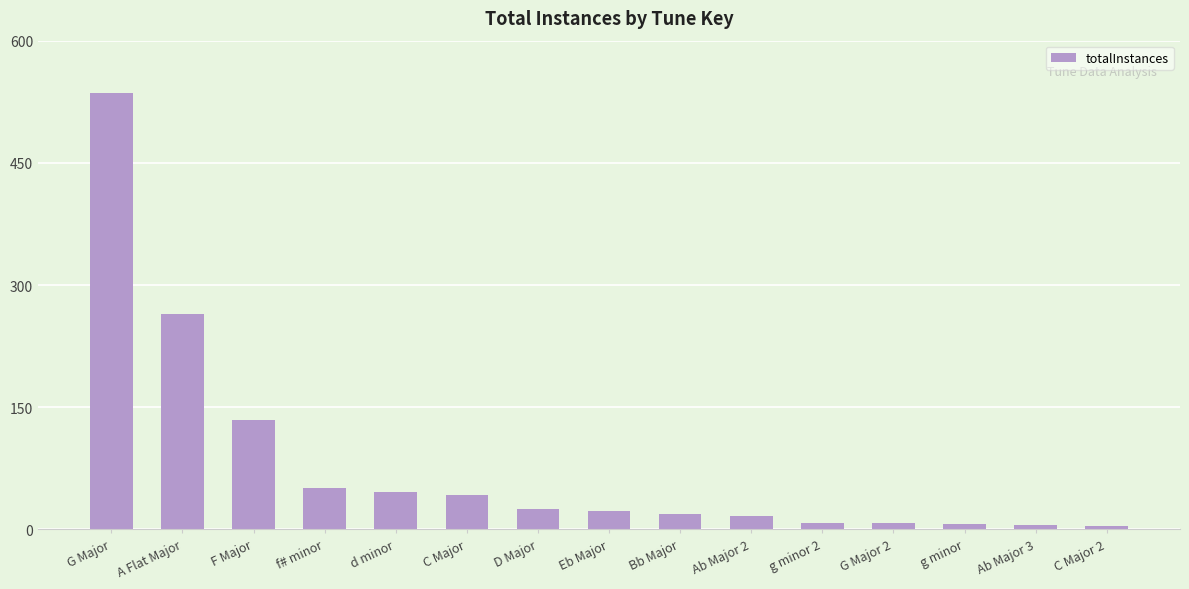

Does the chart contain any negative values?

No